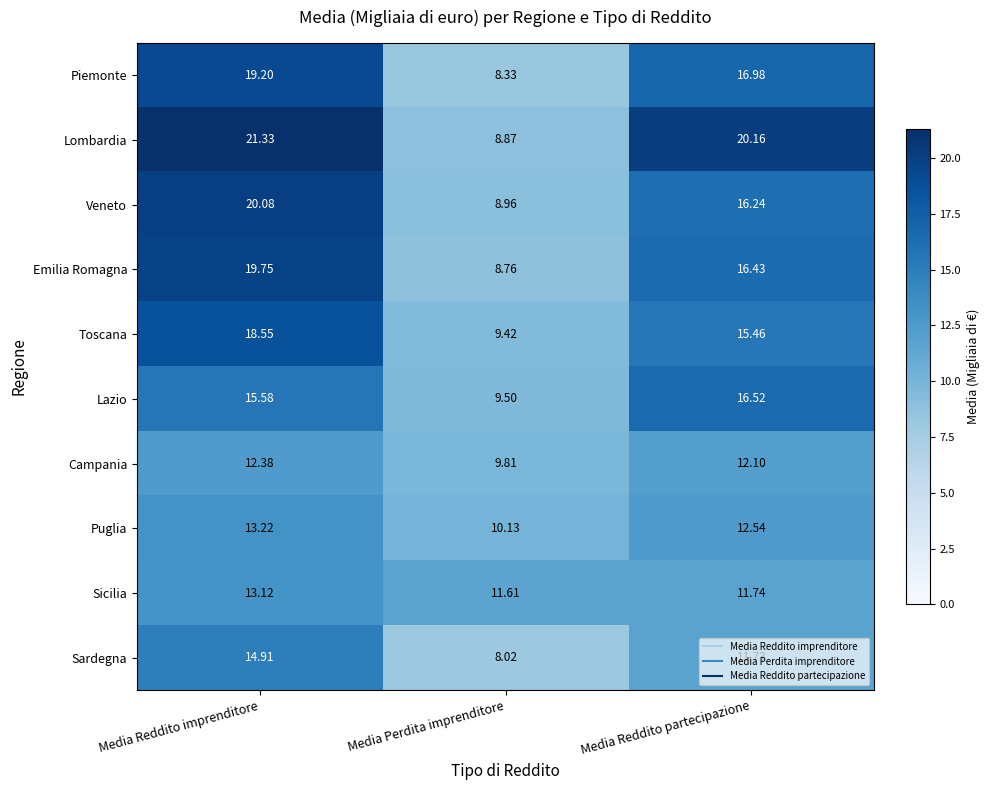

Between Media Reddito imprenditore and Media Reddito partecipazione, which series saw the biggest shift?

Veneto